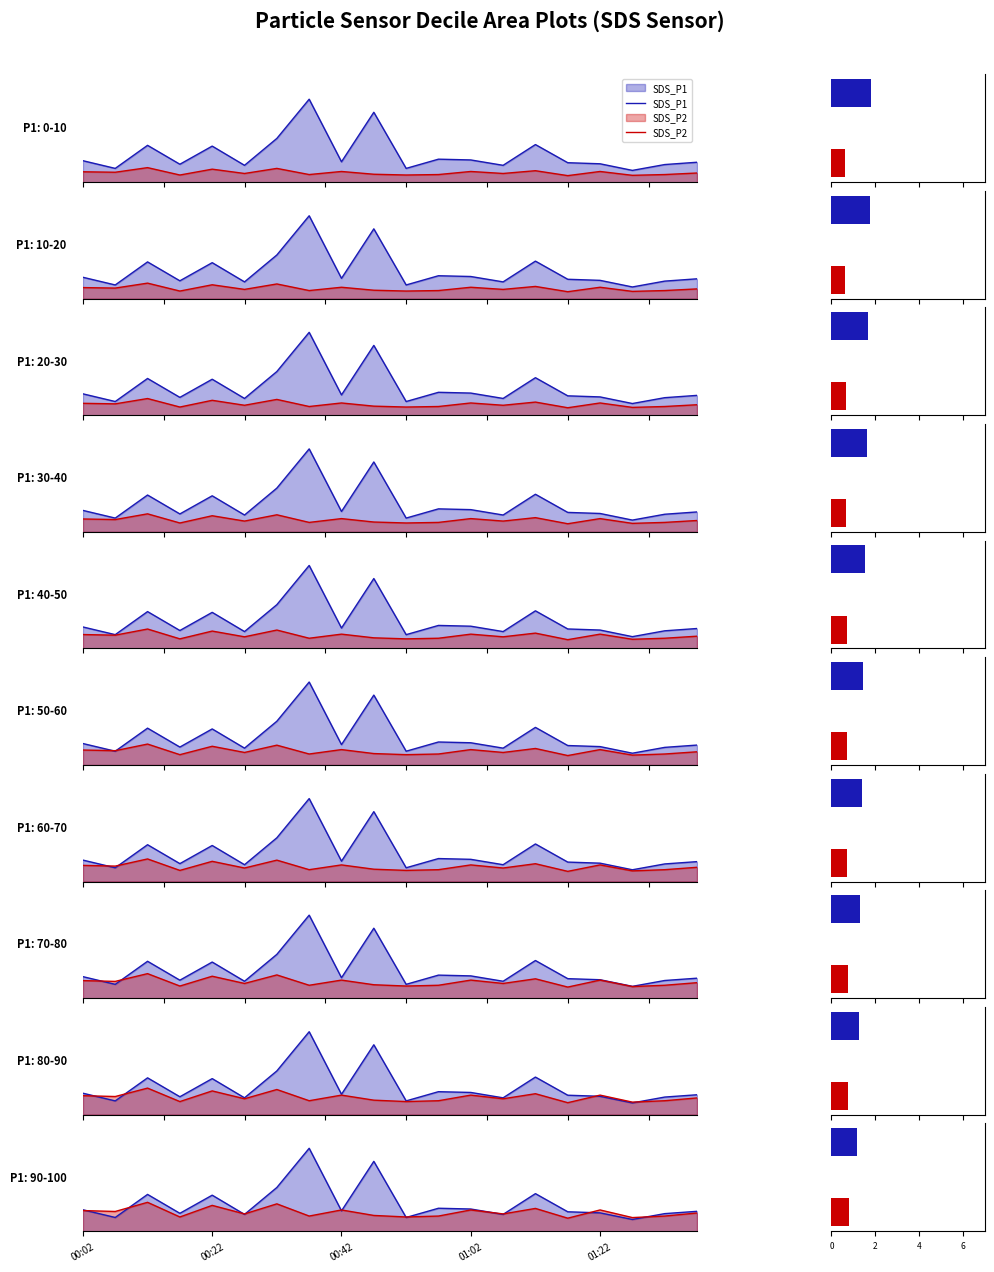

What is the sum of the SDS_P2 values at 00:02 and 01:22?

1.8